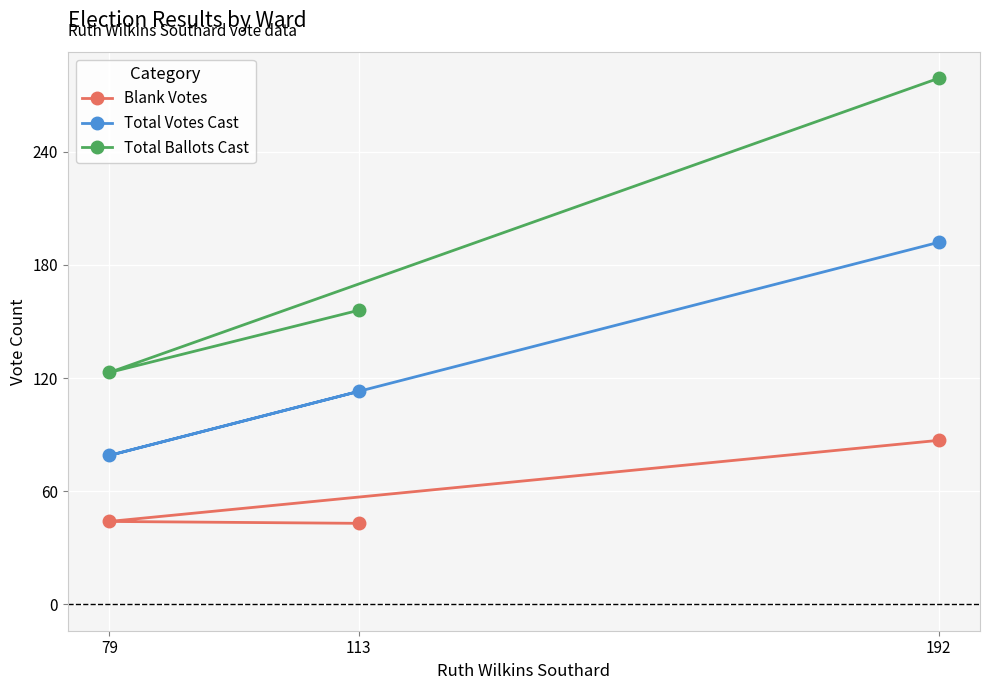

What is the greatest value displayed?

279